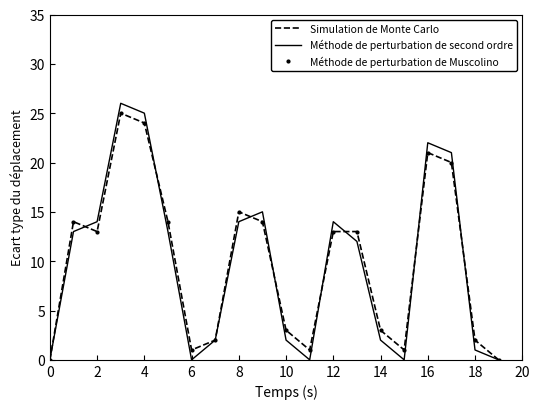

Count the number of data series in this chart.

3